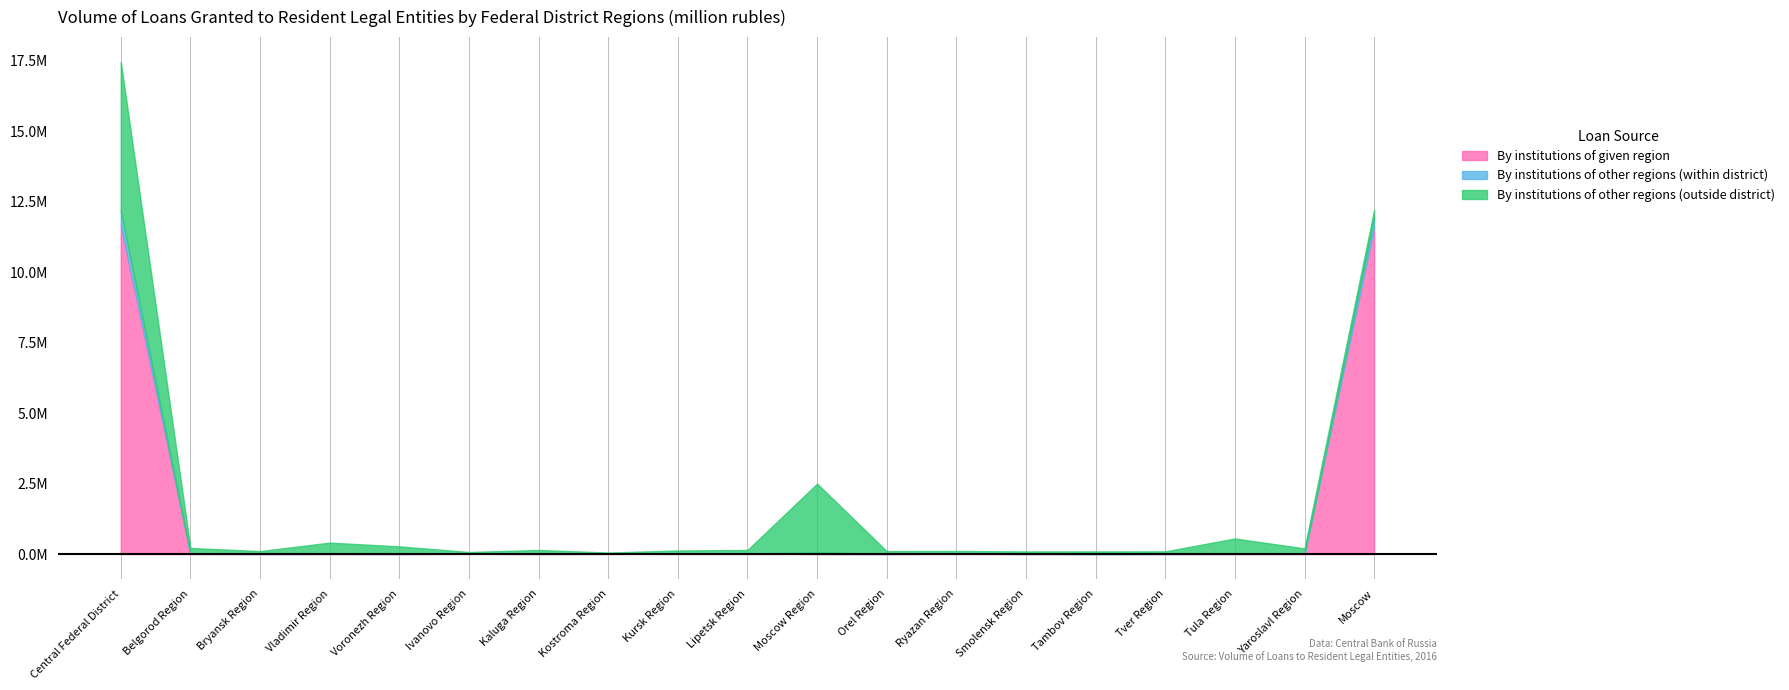

True or false: By institutions of other regions (outside district) has a value of 17047 at Smolensk Region.

False